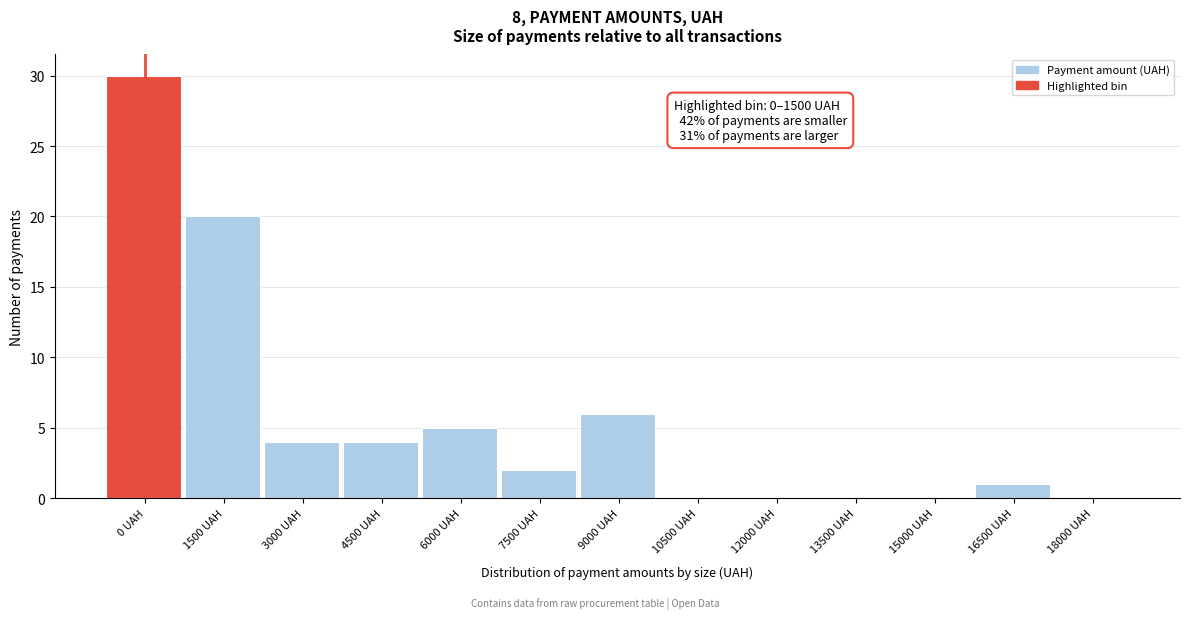

Reading right to left, extract all data points from this chart.

18000 UAH=0	16500 UAH=1	15000 UAH=0	13500 UAH=0	12000 UAH=0	10500 UAH=0	9000 UAH=6	7500 UAH=2	6000 UAH=5	4500 UAH=4	3000 UAH=4	1500 UAH=20	0 UAH=30